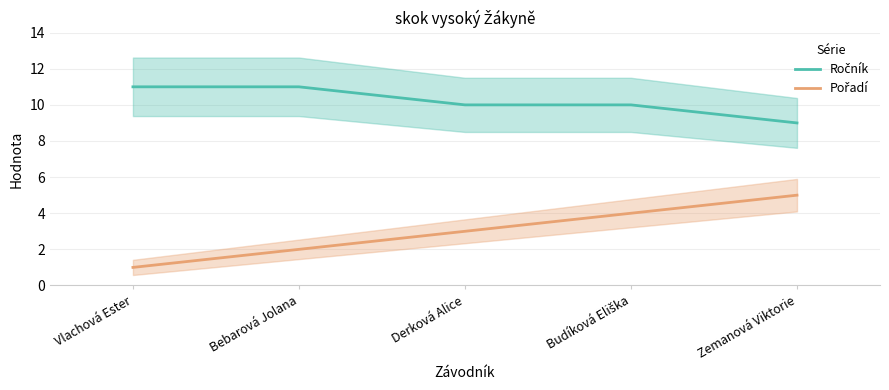

At which label is Pořadí closest to 3?

Derková Alice